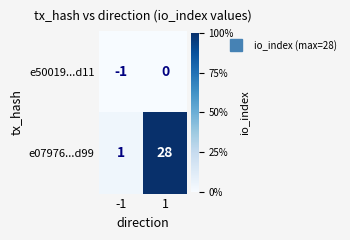

Count the number of categories in the chart.

2